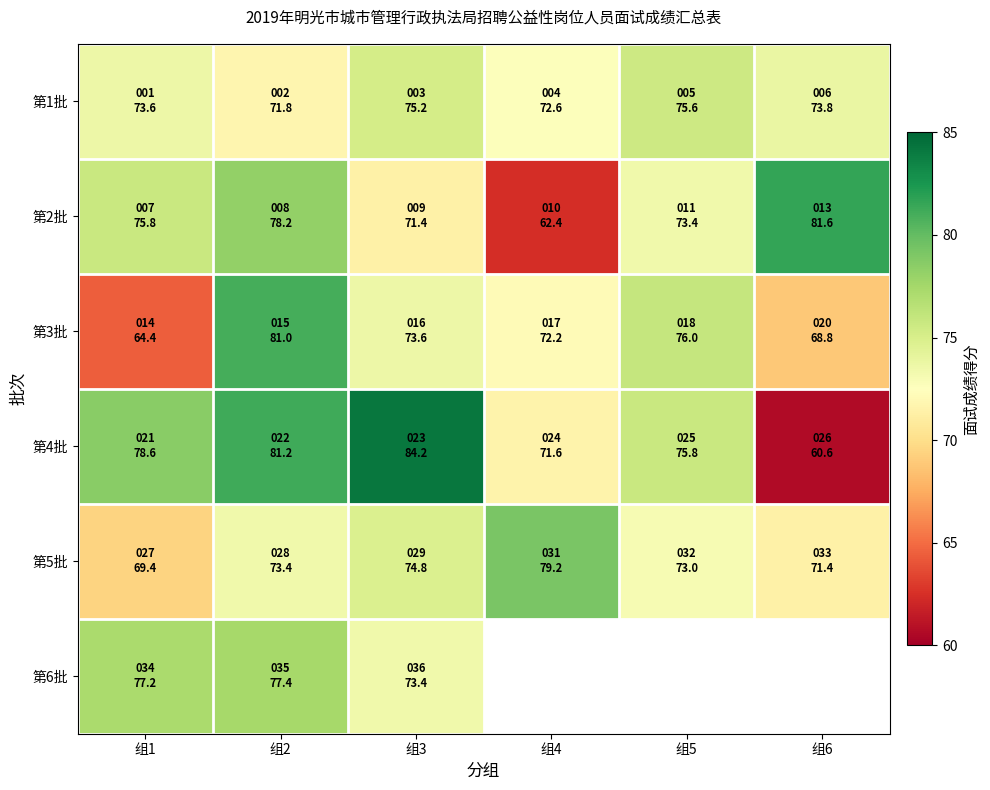

What is the highest value of the 第4批 series?

84.2